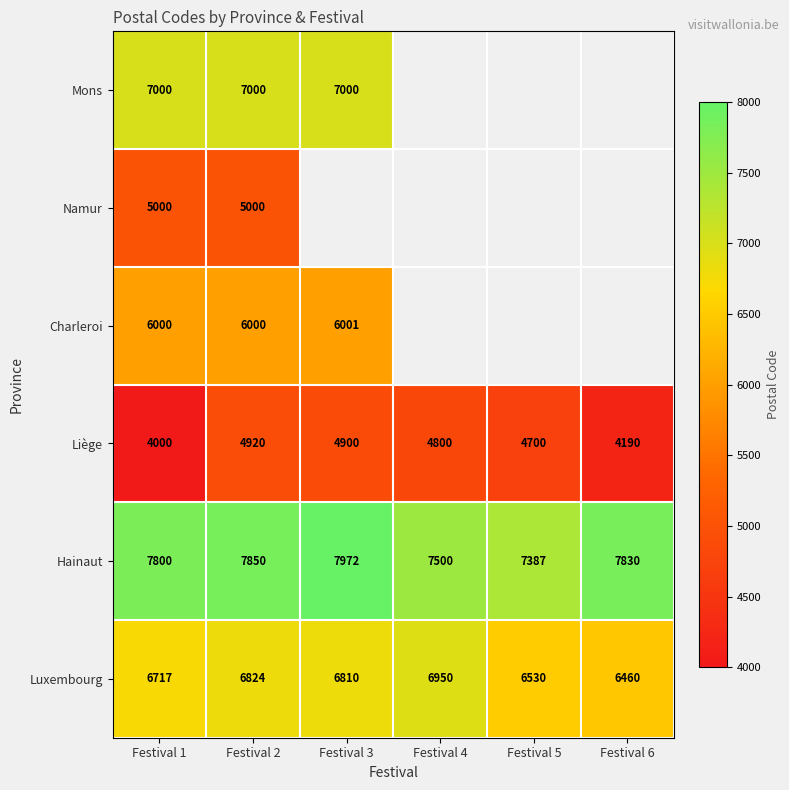

What is the smallest value displayed?

4000.0